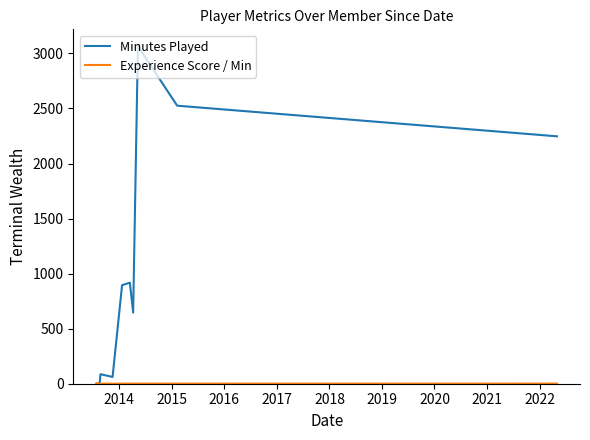

True or false: Experience Score / Min and Minutes Played cross at least once.

False